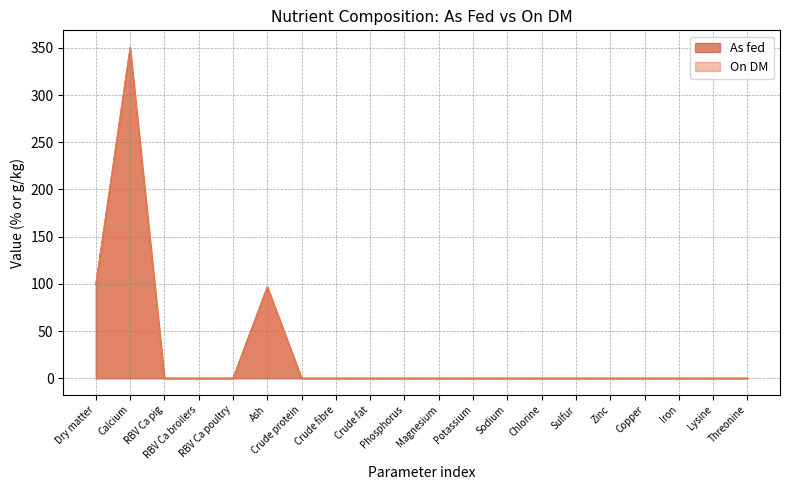

What are all the series names shown in the legend?

As fed, On DM